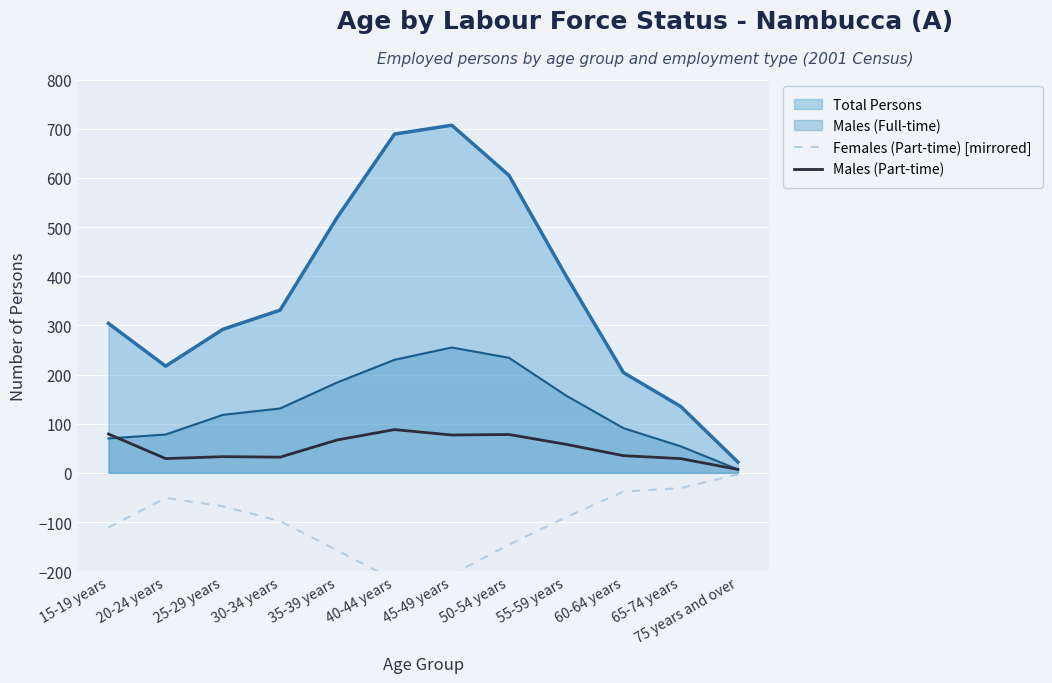

At which category does Females (Part-time) [mirrored] reach its first local peak?

20-24 years